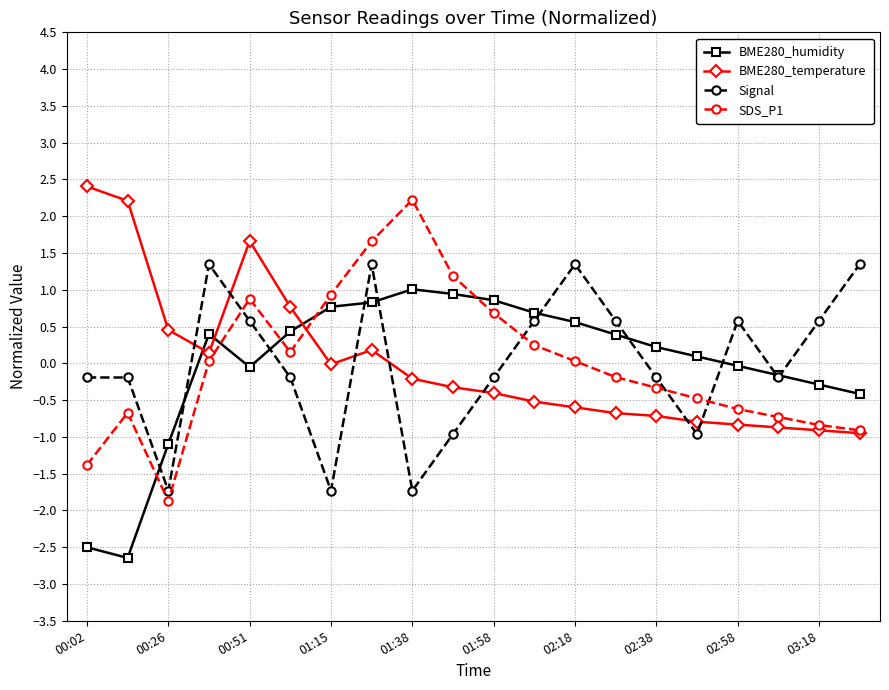

True or false: BME280_humidity has more than 0 points higher than both neighbors.

True